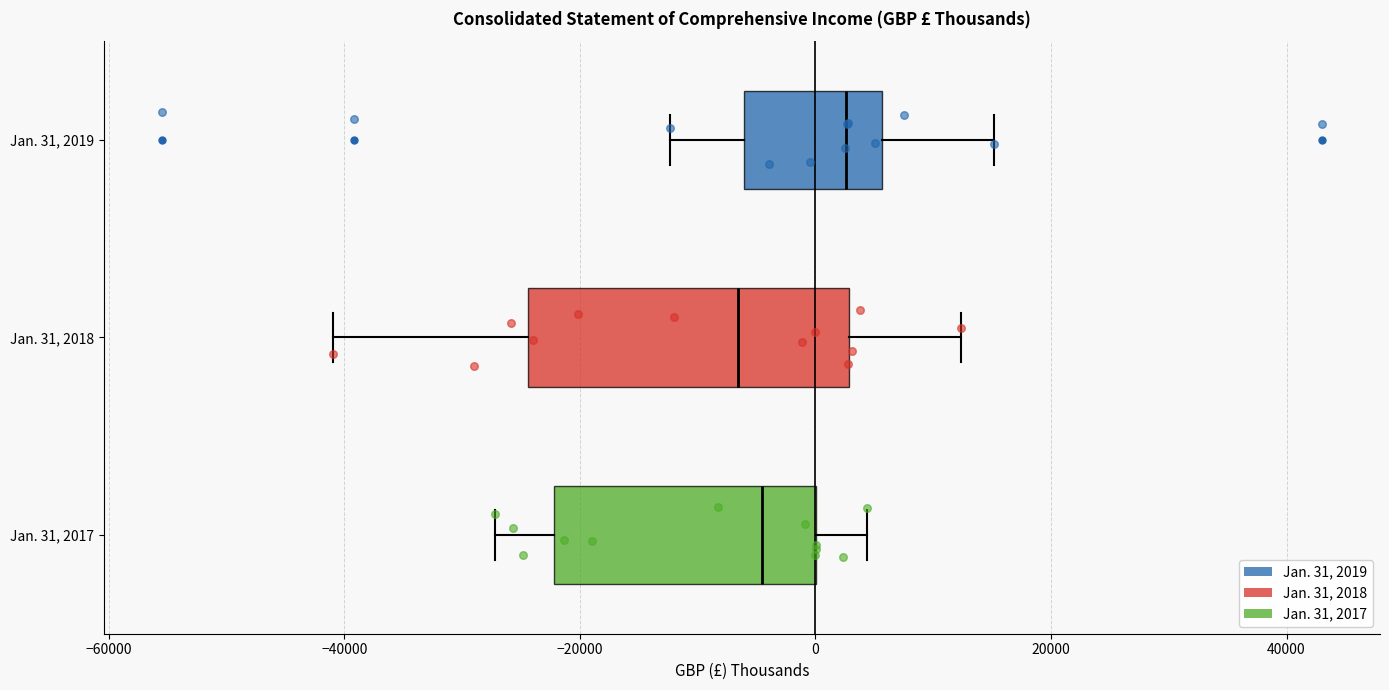

Which box's median line is the furthest to the left?

Jan. 31, 2018